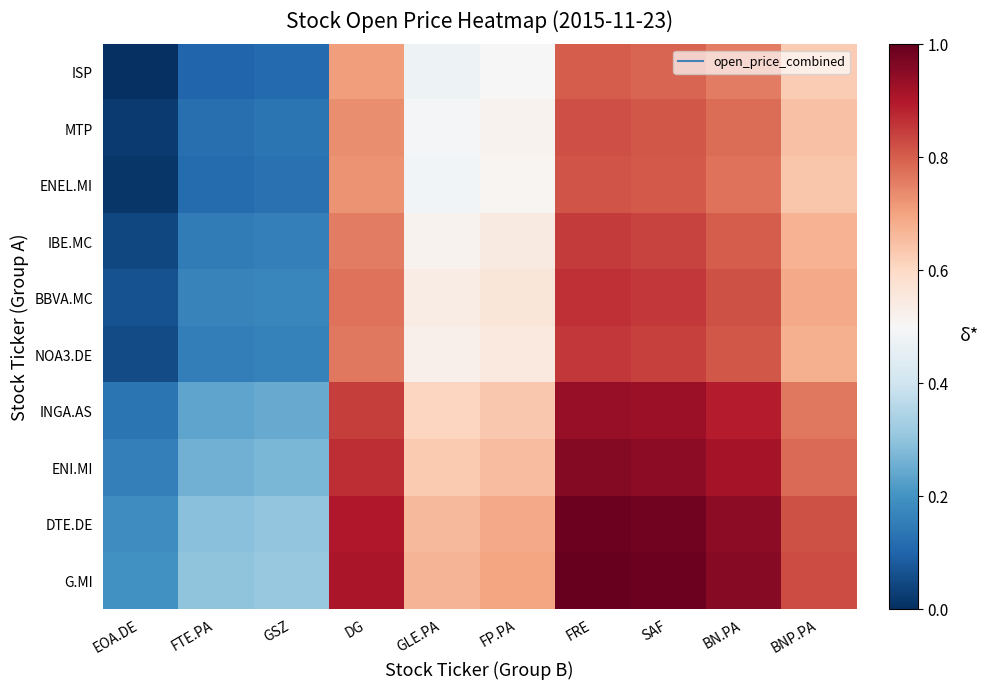

Between GLE.PA and BNP.PA, which series saw the biggest shift?

ENEL.MI